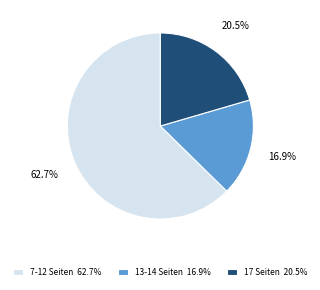

Rank the categories by value from highest to lowest.

7-12 Seiten 62.7%, 17 Seiten 20.5%, 13-14 Seiten 16.9%